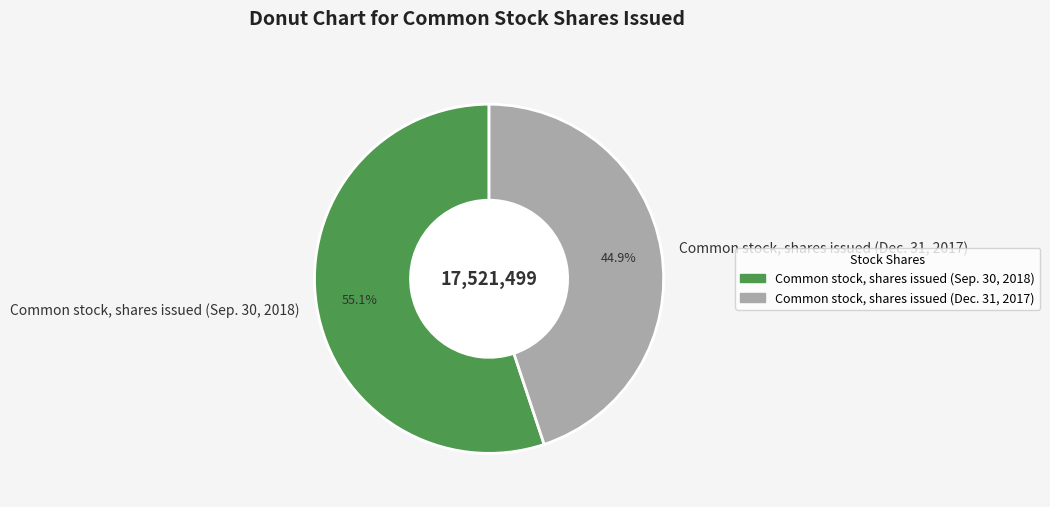

What percentage is NOT represented by Common stock, shares issued (Sep. 30, 2018)?

44.9%